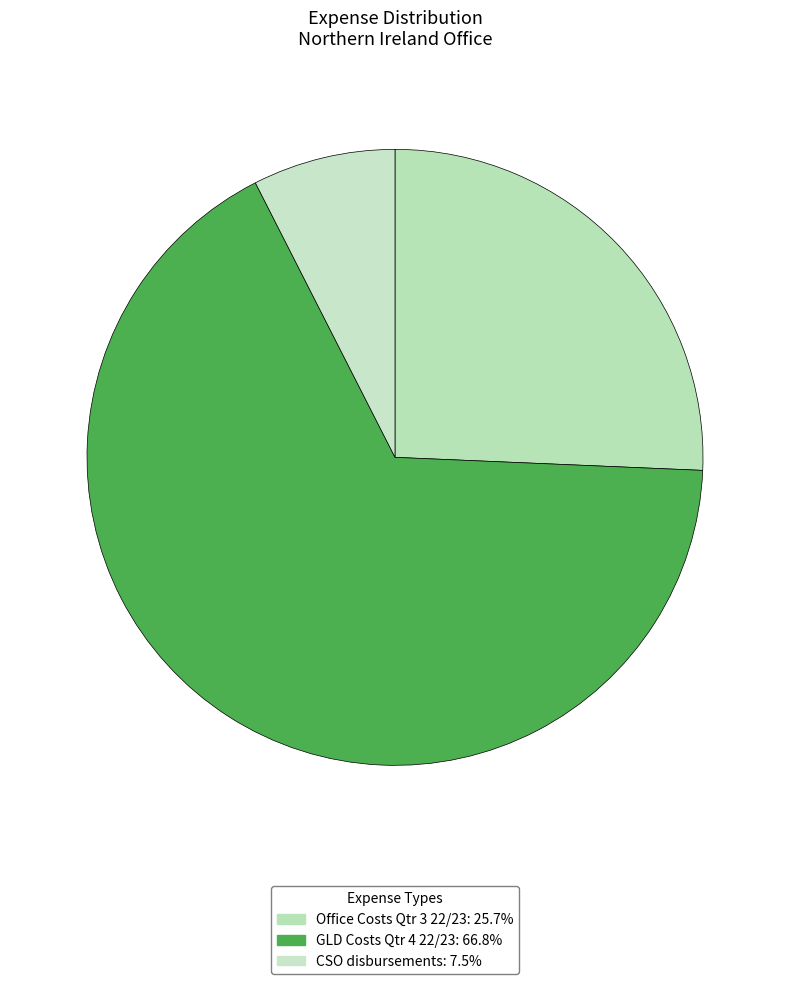

How many slices are in this pie chart?

3